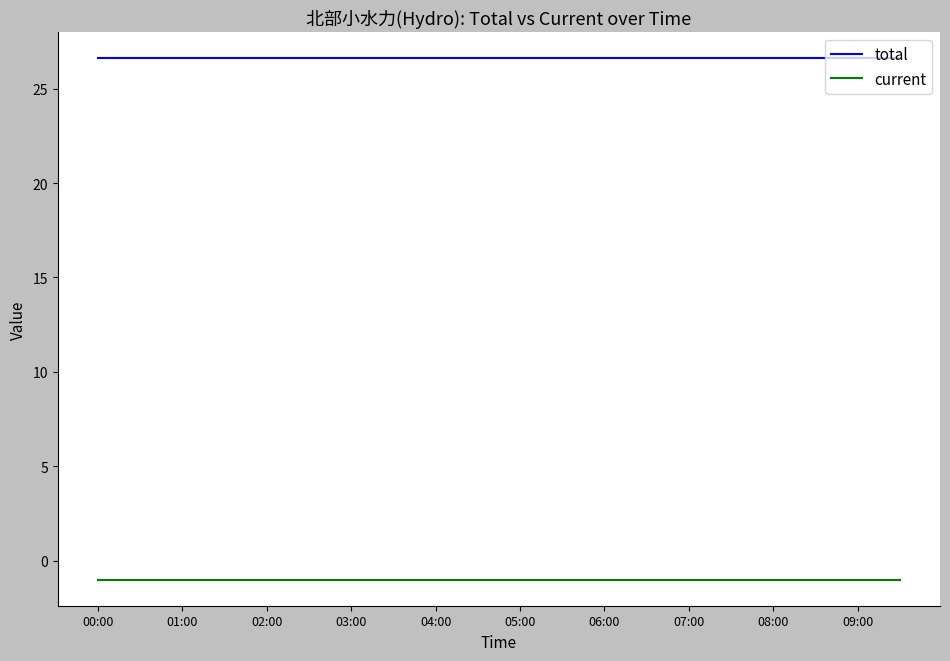

True or false: current and total intersect in this chart.

False